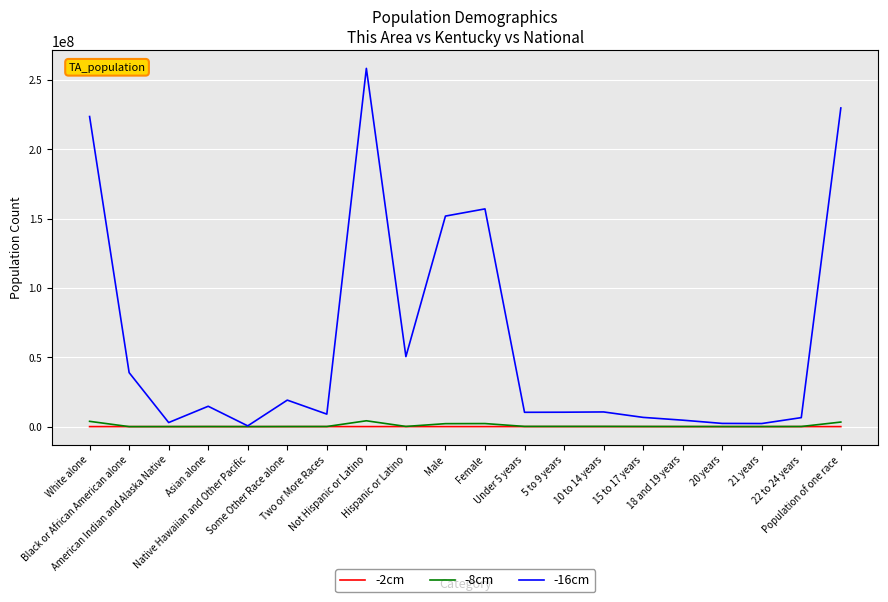

What is the sum of the -8cm values at Not Hispanic or Latino and Population of one race?

7488911